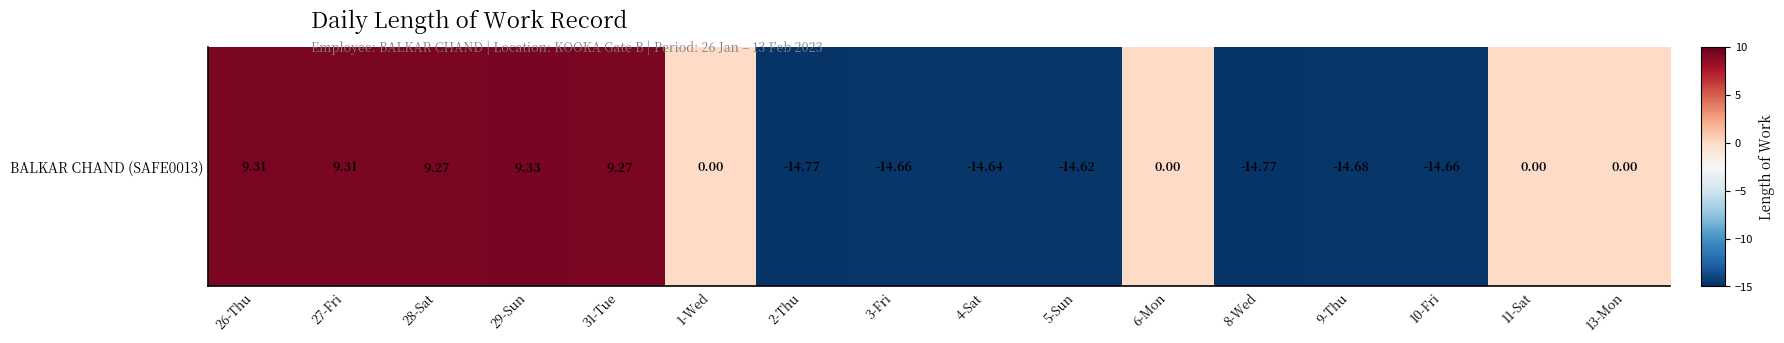

What is the maximum value shown in the chart?

9.3